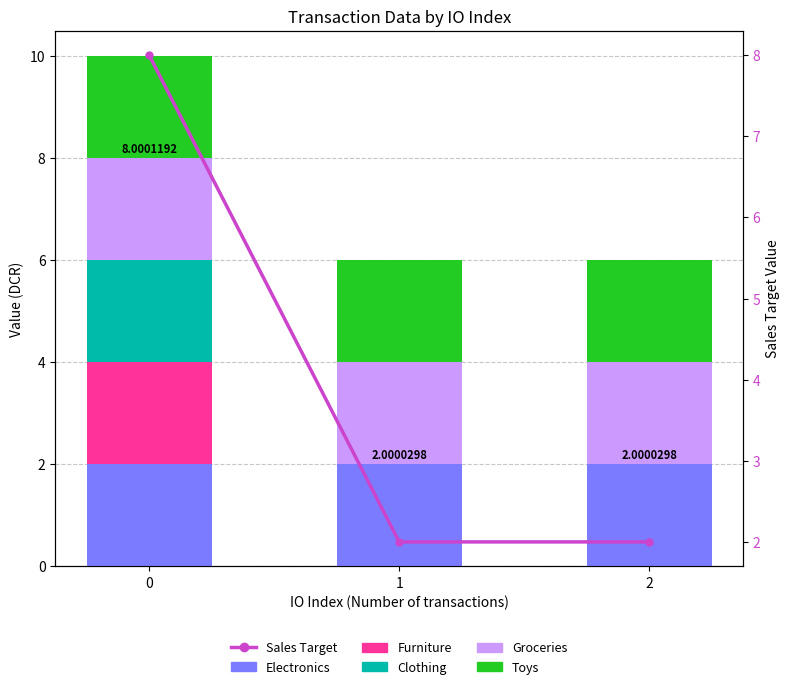

At how many categories does at least one series exceed 6?

1